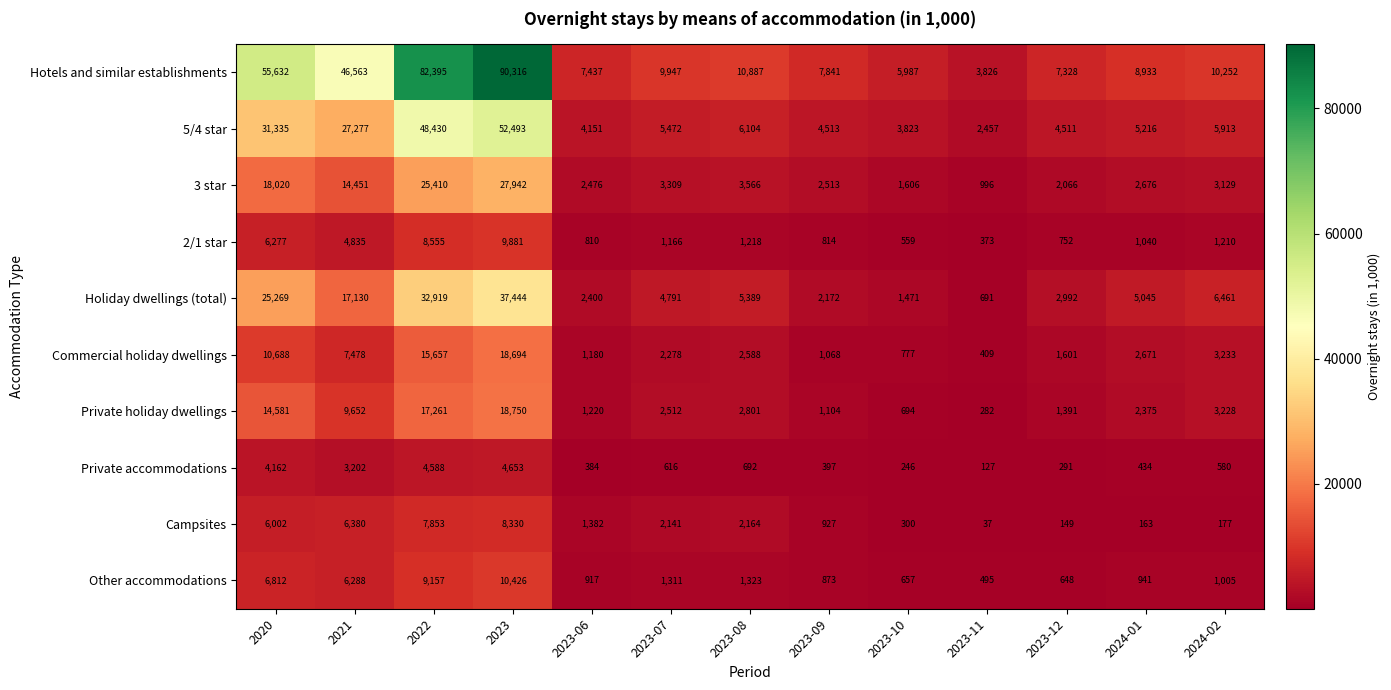

What is the maximum value shown in the chart?

90316